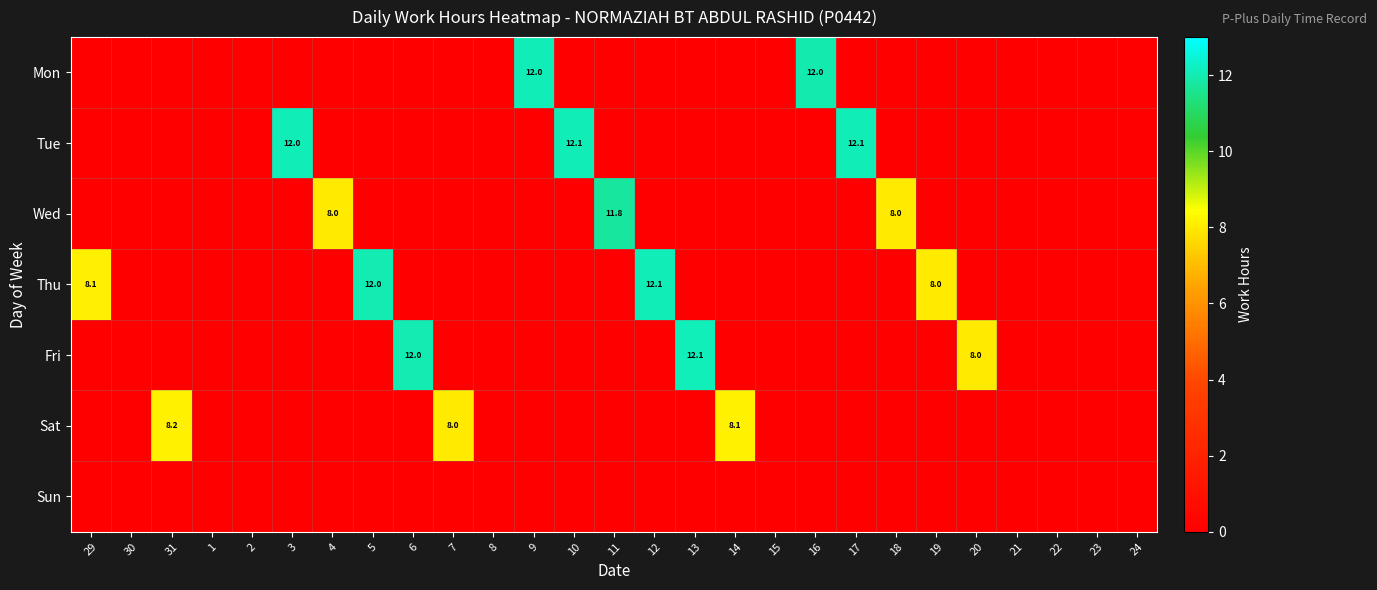

At how many categories does at least one series exceed 11?

10